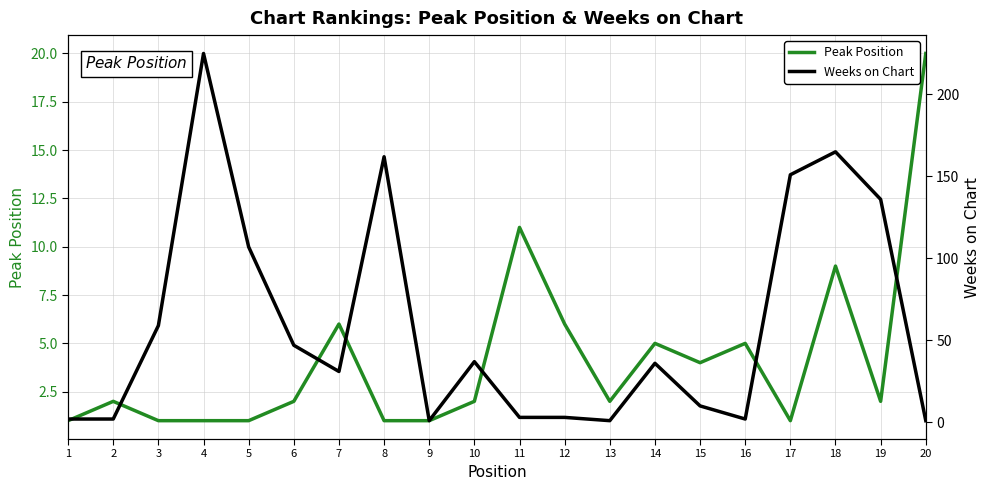

Reading left to right, extract all data points from this chart.

Peak Position: 1	2	1	1	1	2	6	1	1	2	11	6	2	5	4	5	1	9	2	20
Weeks on Chart: 2	2	59	225	107	47	31	162	1	37	3	3	1	36	10	2	151	165	136	1